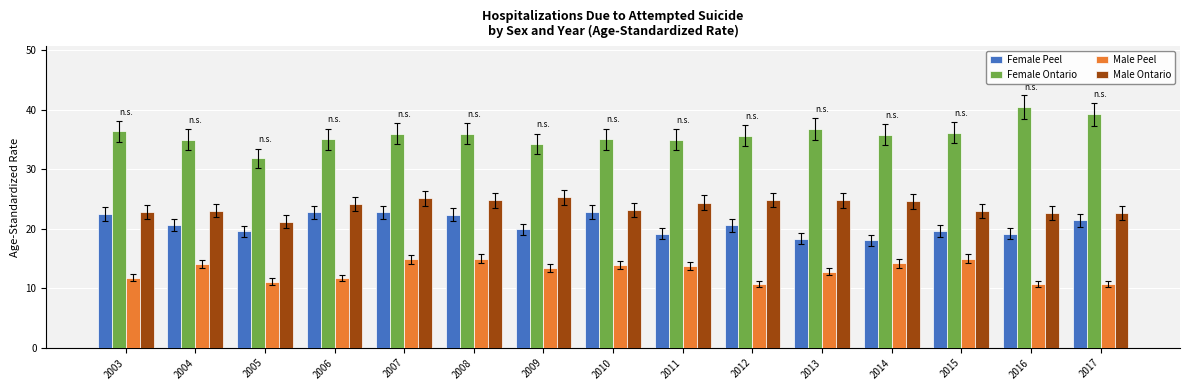

What is the difference between the Male Ontario values at 2015 and 2004?

0.1